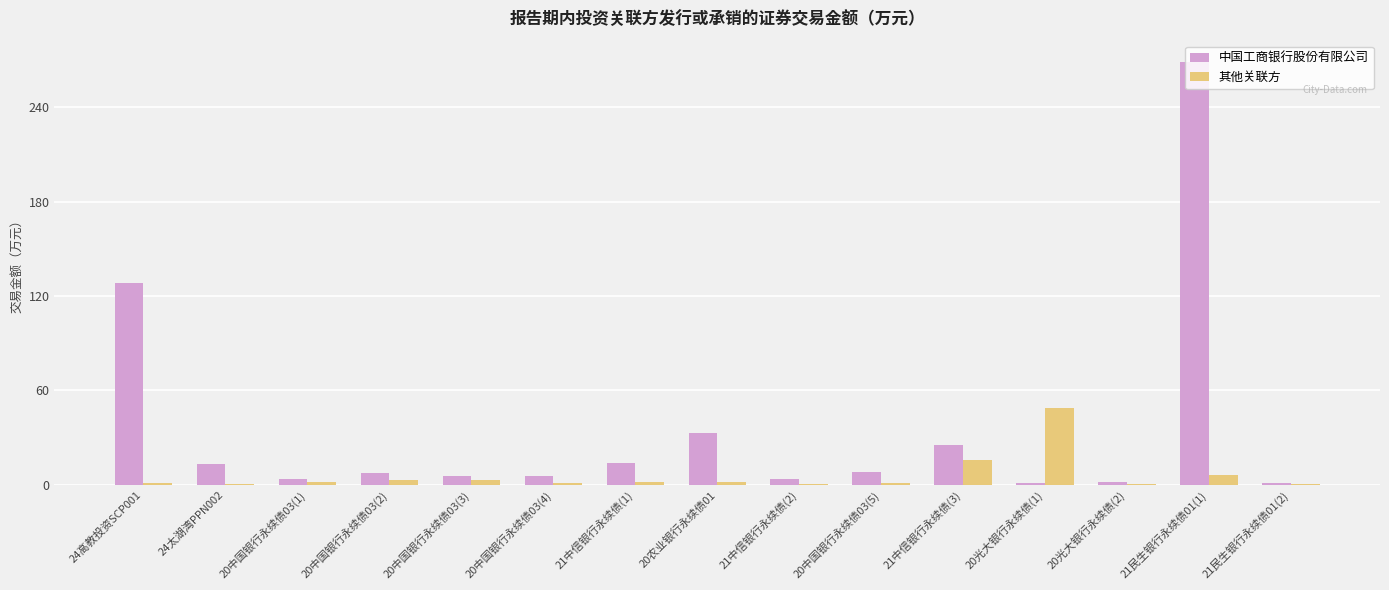

Is the value of 其他关联方 at 20光大银行永续债(1) greater than the value of 中国工商银行股份有限公司 at 21民生银行永续债01(1)?

No